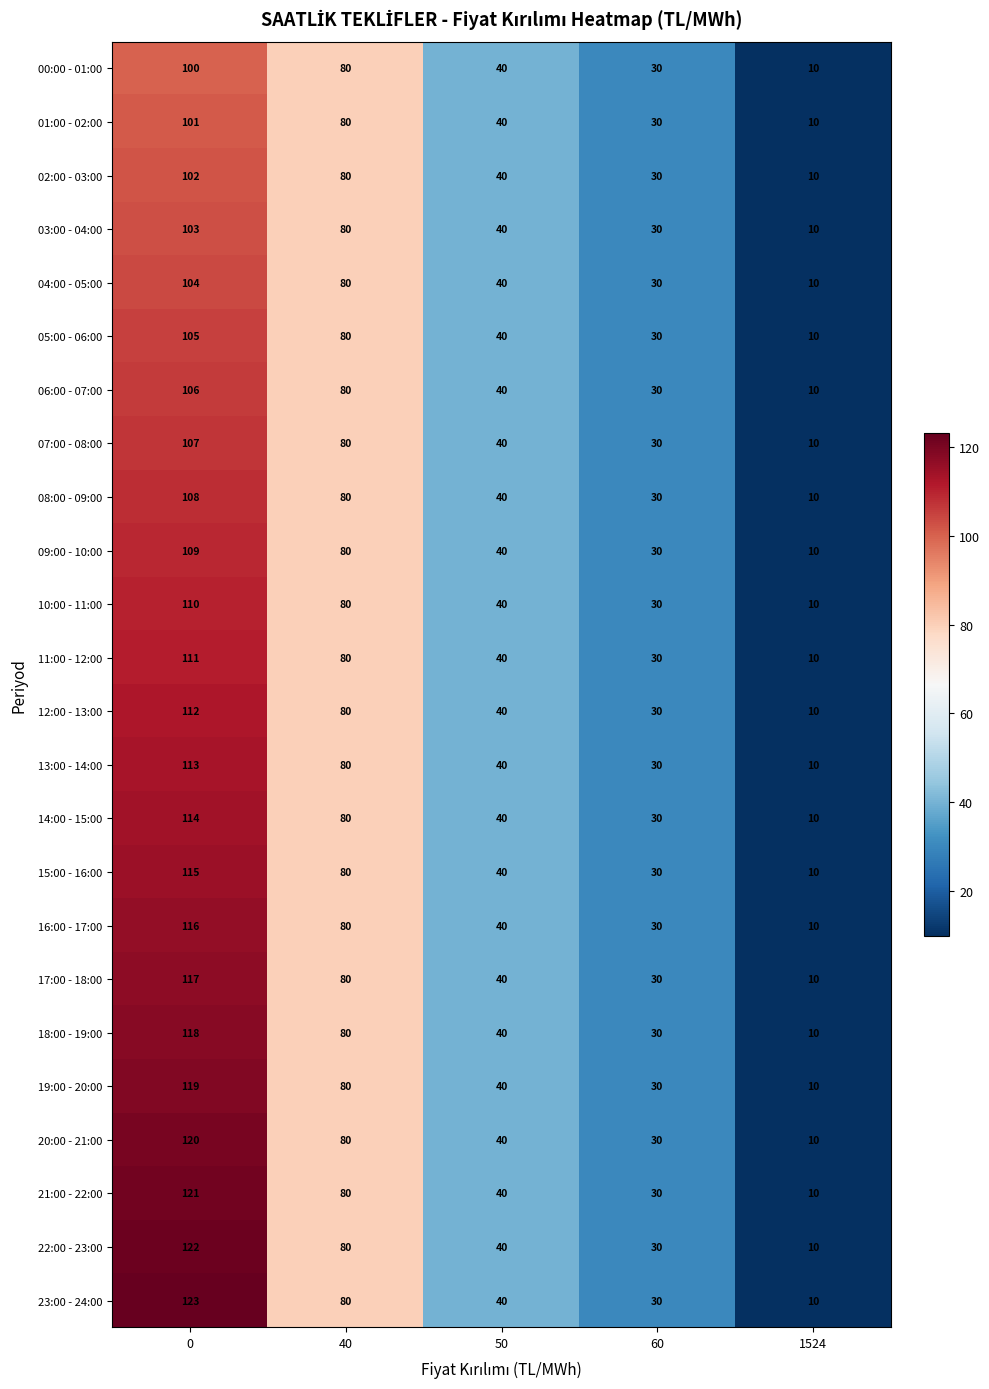

True or false: 07:00 - 08:00 has a value of 40 at 50.

True